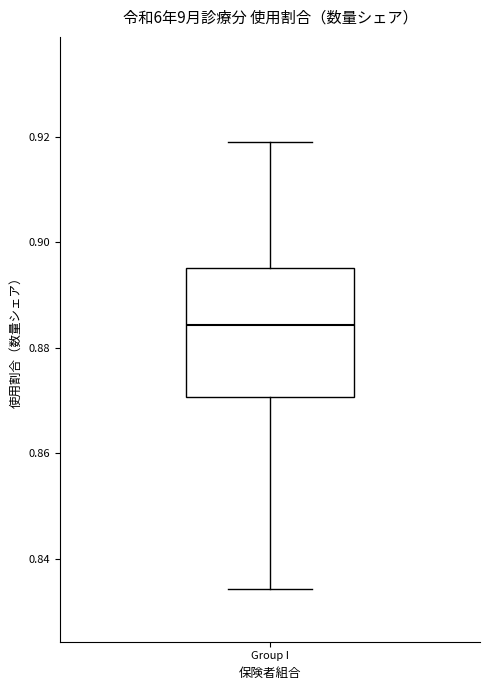

Transcribe this box plot: give where the median line is, the range the box spans, and where the two whiskers end, as read against the y-axis. The values are not printed on the chart, so give them approximately, as read against the axis.

median 0.884, box 0.870 to 0.896, whiskers 0.834 to 0.918